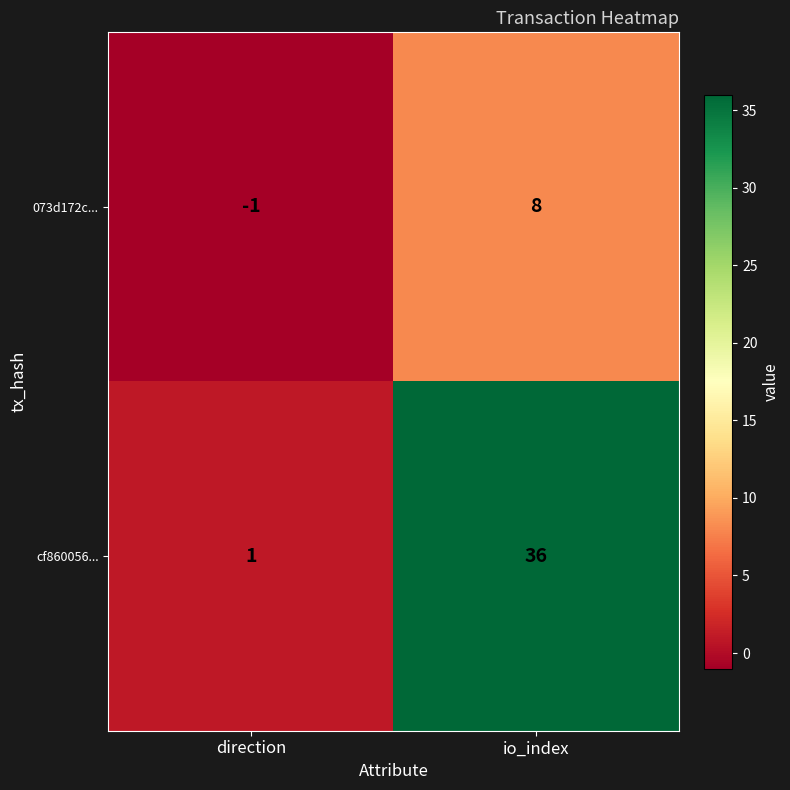

Reading left to right, what are all the values shown in this chart?

073d172c...: -1	8
cf860056...: 1	36